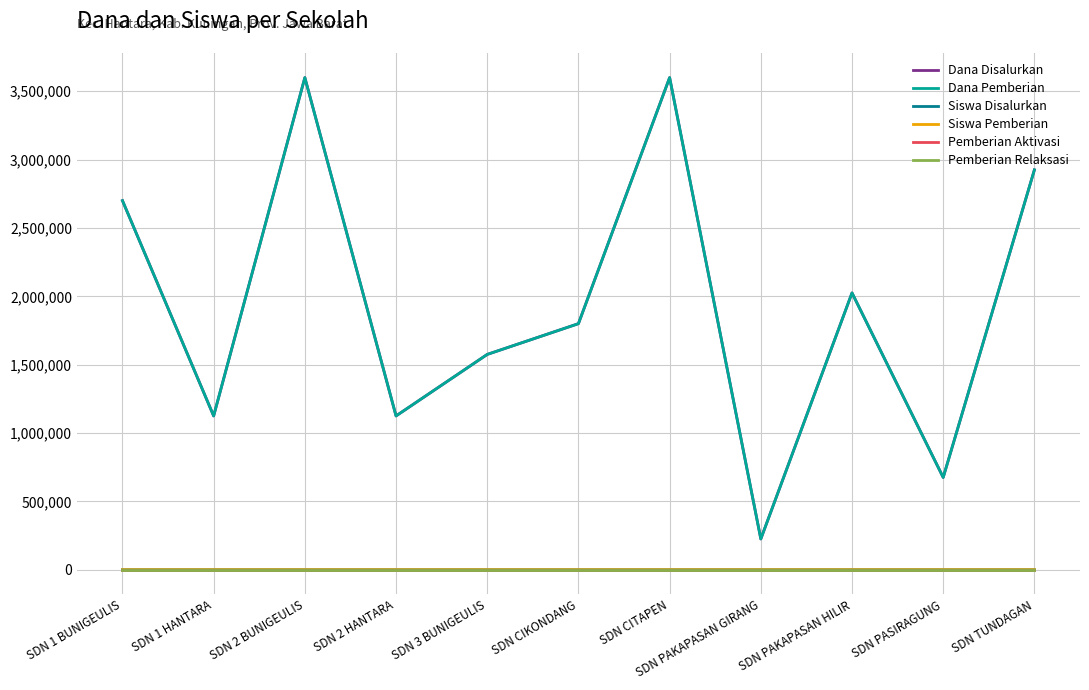

Does the chart have visible grid lines?

Yes